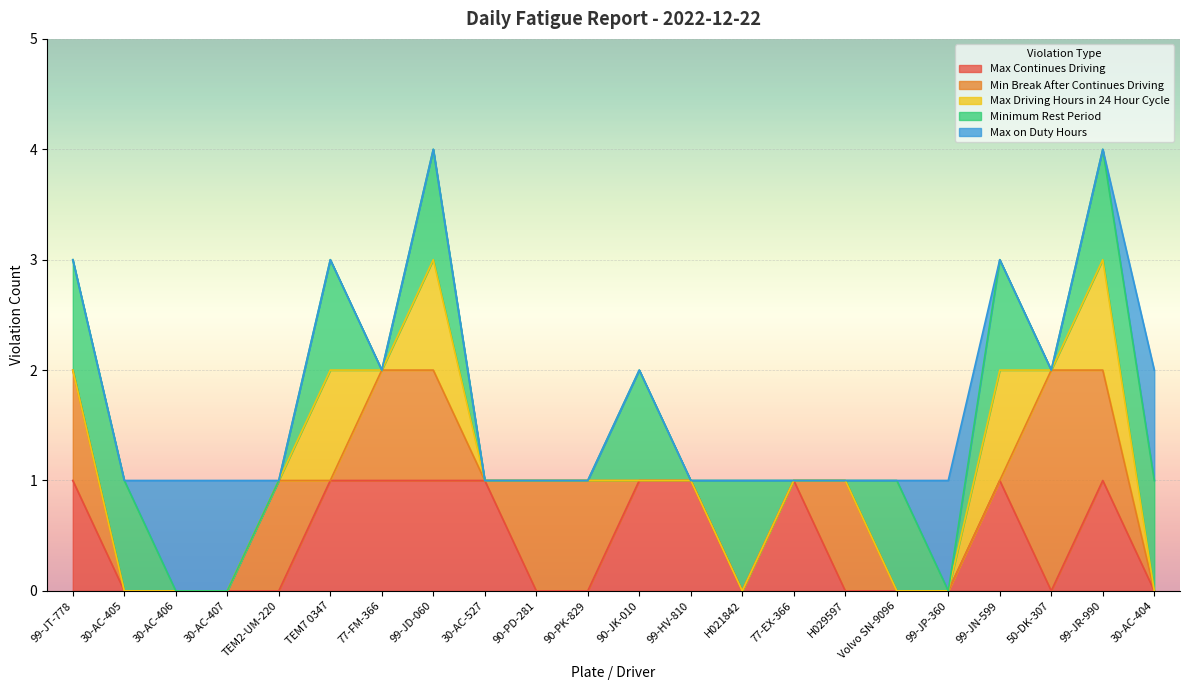

Is it true that Max Continues Driving equals 1 at 99-JR-990?

True